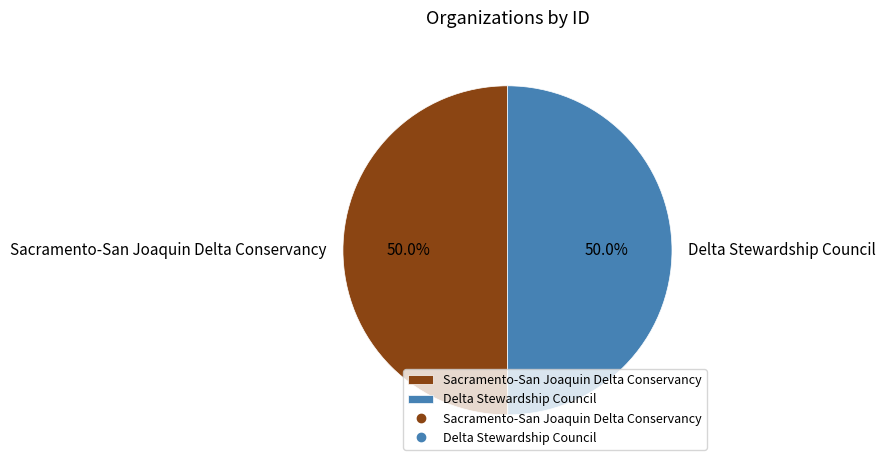

What is the ratio of the value at Delta Stewardship Council to the value at Sacramento-San Joaquin Delta Conservancy?

1.0